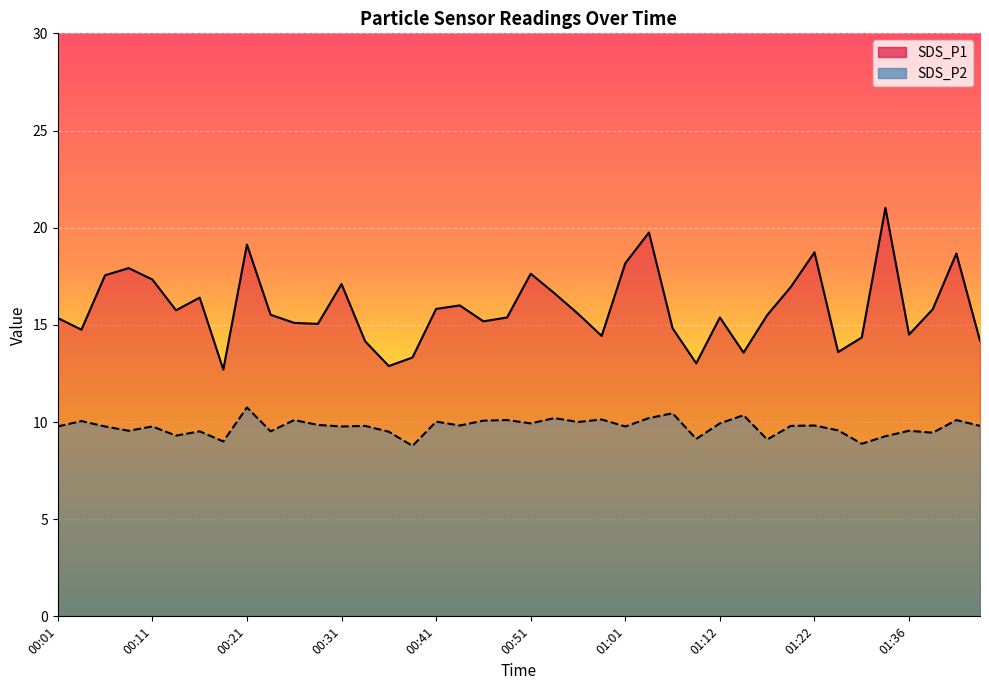

Which category has the highest value in the SDS_P2 series?

00:21